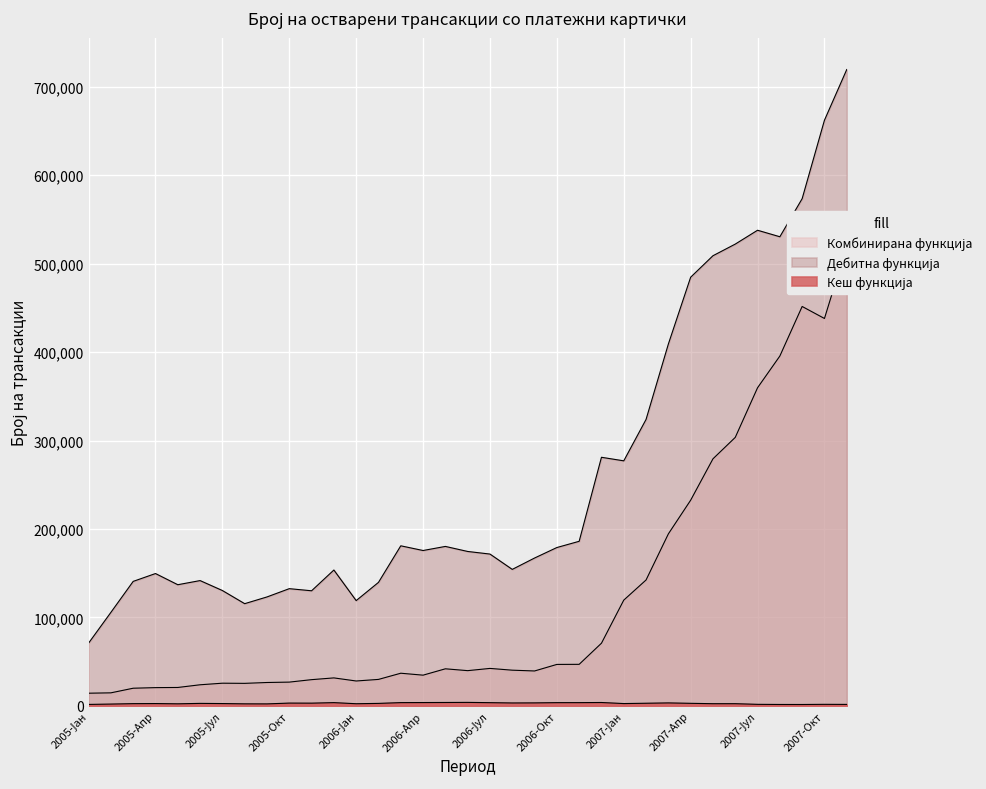

What is the value of the Комбинирана функција point at the 7th from the left?

25651